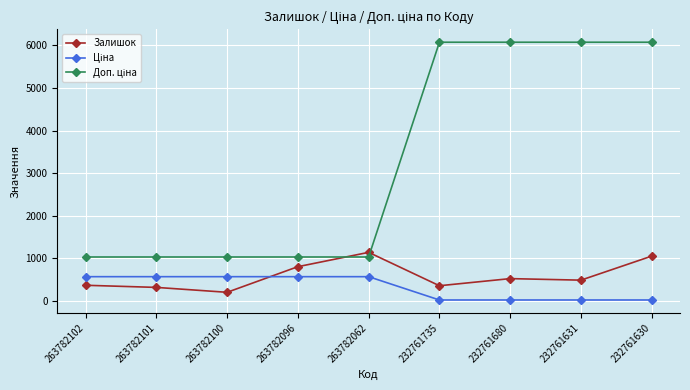

What is the spread (max minus min) of values at 263782102?

663.1